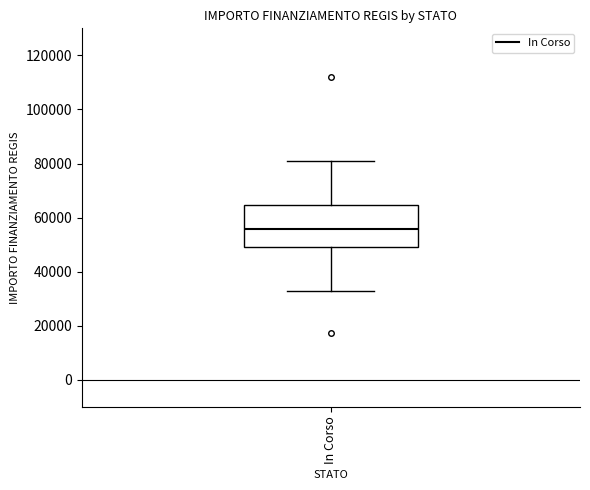

Transcribe this box plot: give where the median line is, the range the box spans, and where the two whiskers end, as read against the y-axis. The values are not printed on the chart, so give them approximately, as read against the axis.

median 56000, box 50000 to 64000, whiskers 32000 to 80000